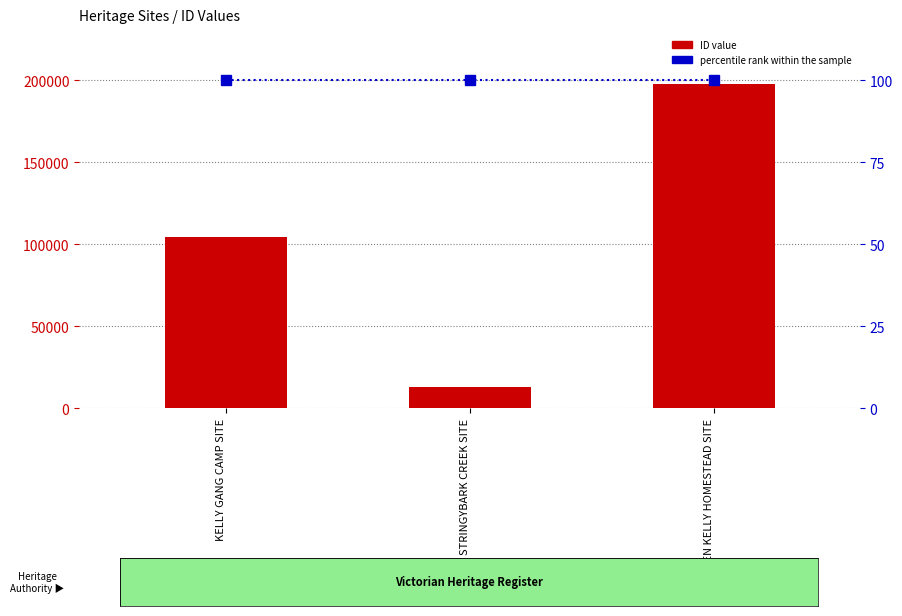

What is the difference between the maximum and minimum values in the ID (count) series?

184539